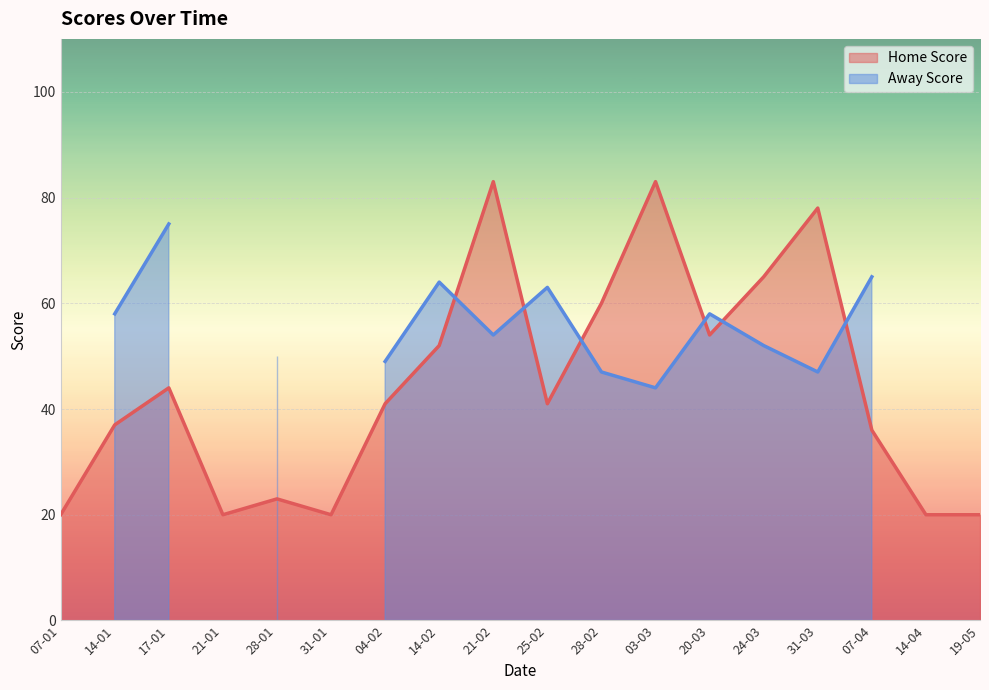

Where does the data first go above 41?

17-01